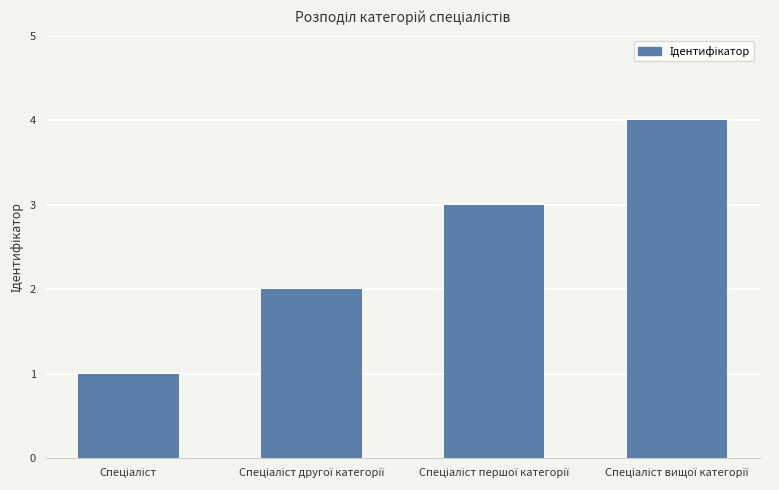

What is the greatest value displayed?

4